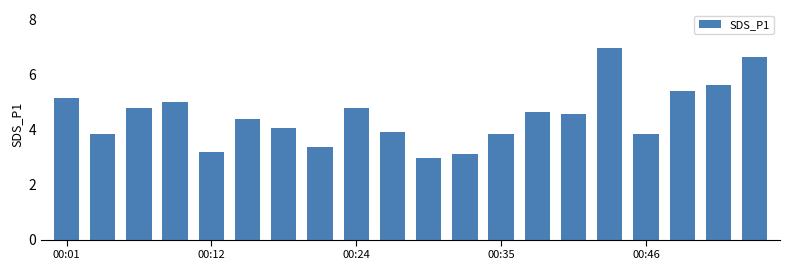

What is the value of the 13th bar from the left?

3.8